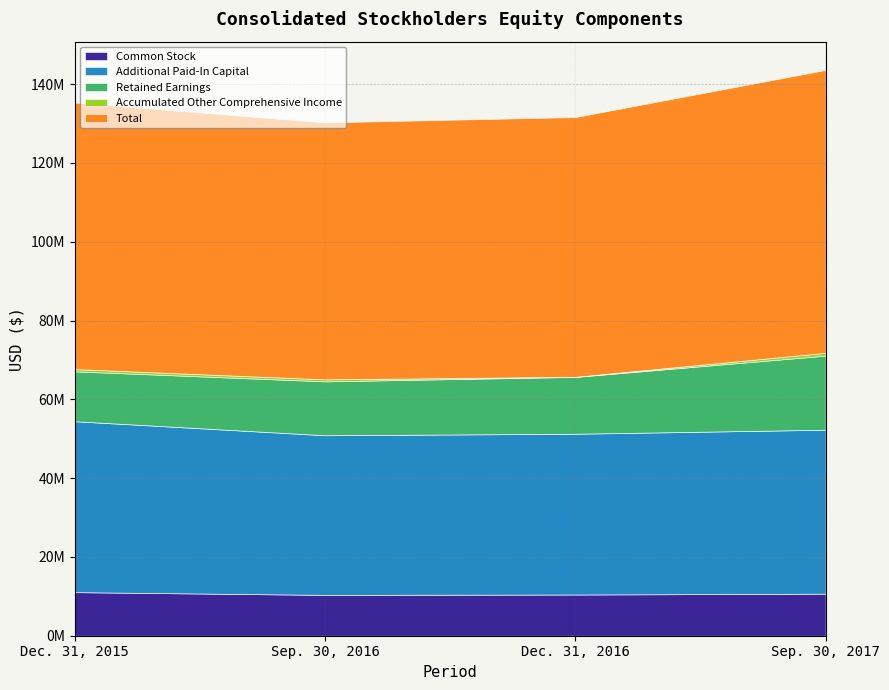

What is the average value of the Accumulated Other Comprehensive Income series?

457802